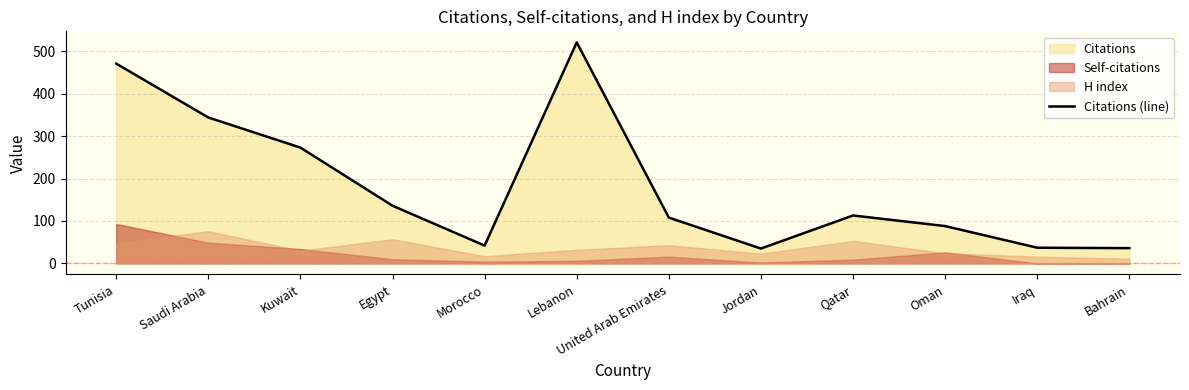

Does the chart have visible grid lines?

Yes